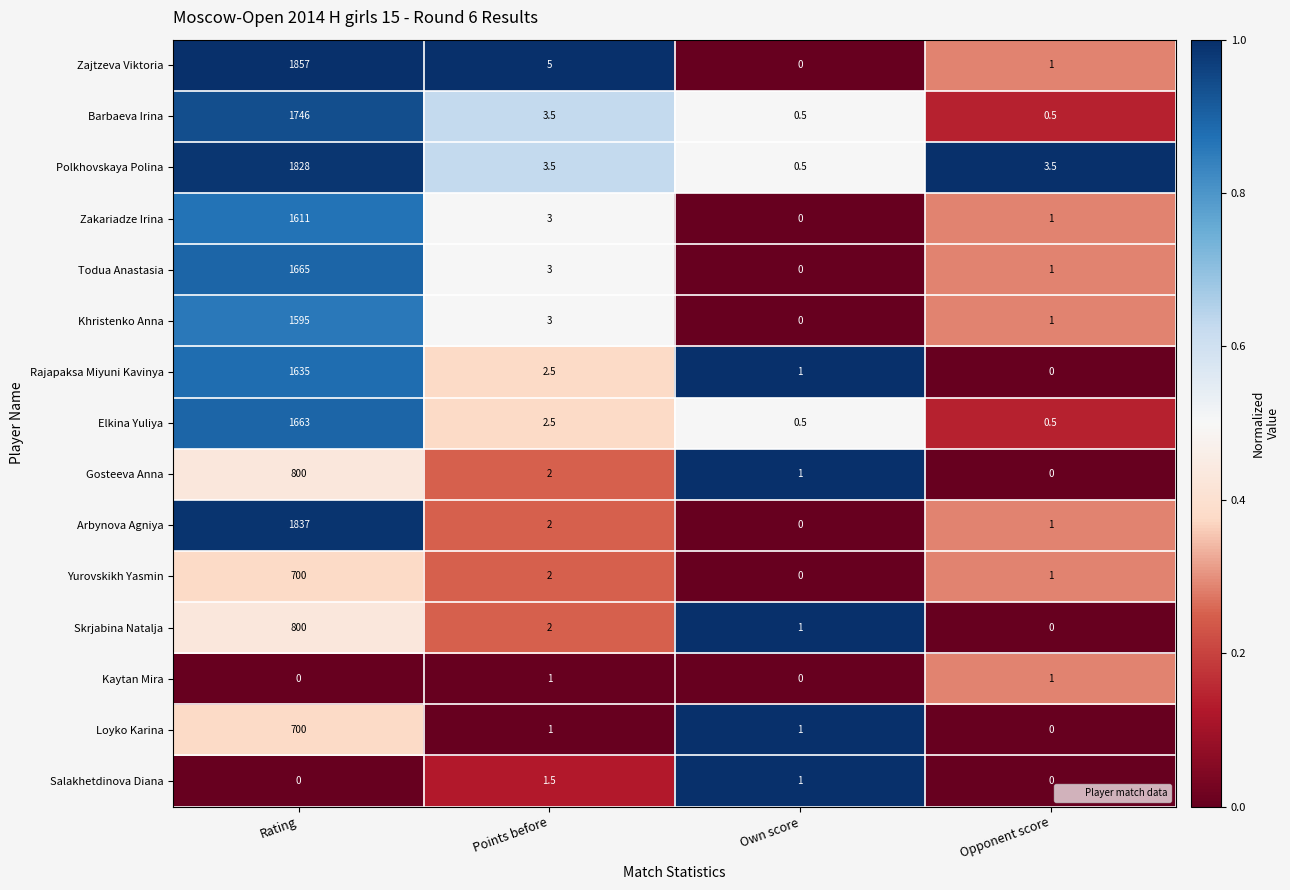

At which category is the sum across all series the highest?

Rating